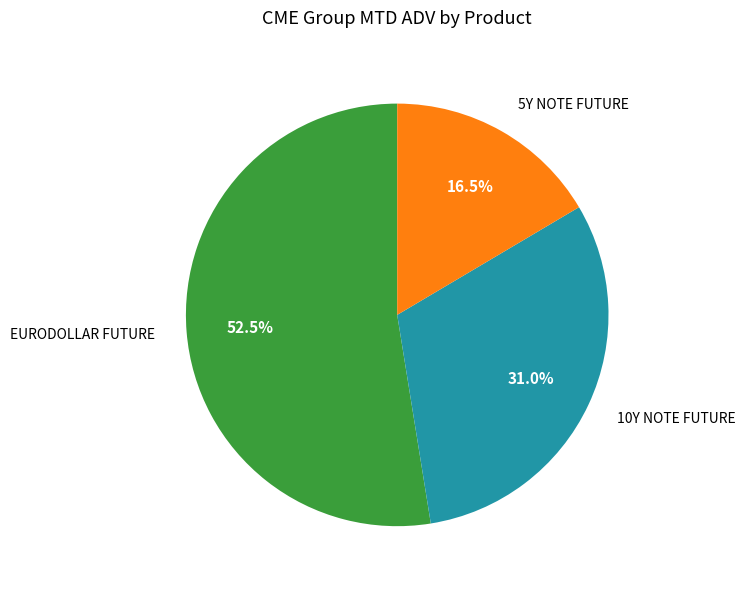

Does any single category account for the majority?

Yes